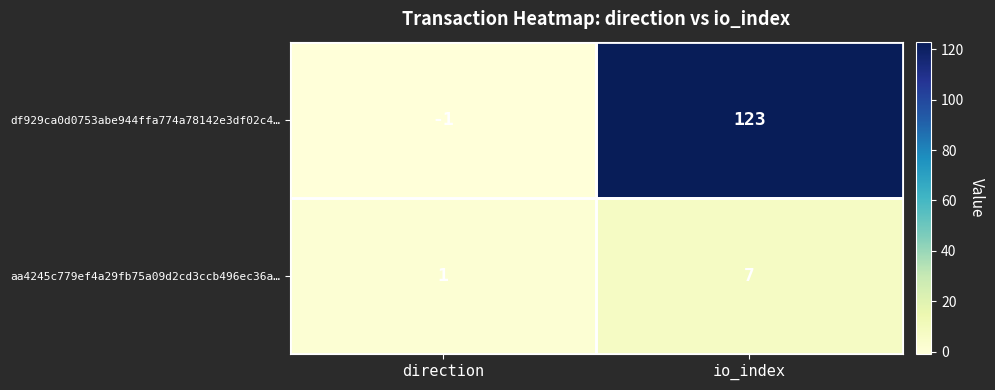

Count the number of data series in this chart.

2